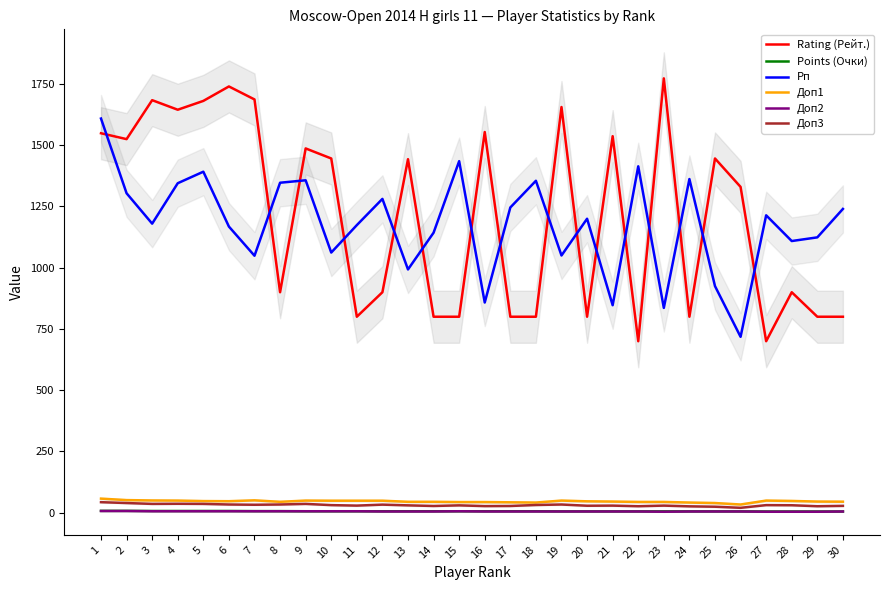

True or false: Rating (Рейт.) and Points (Очки) intersect in this chart.

False